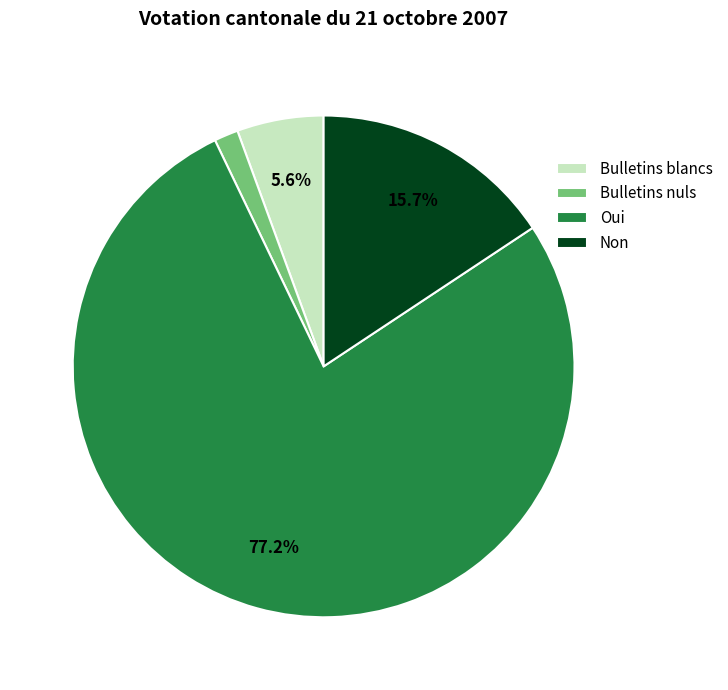

Between Non and Bulletins blancs, which is larger?

Non